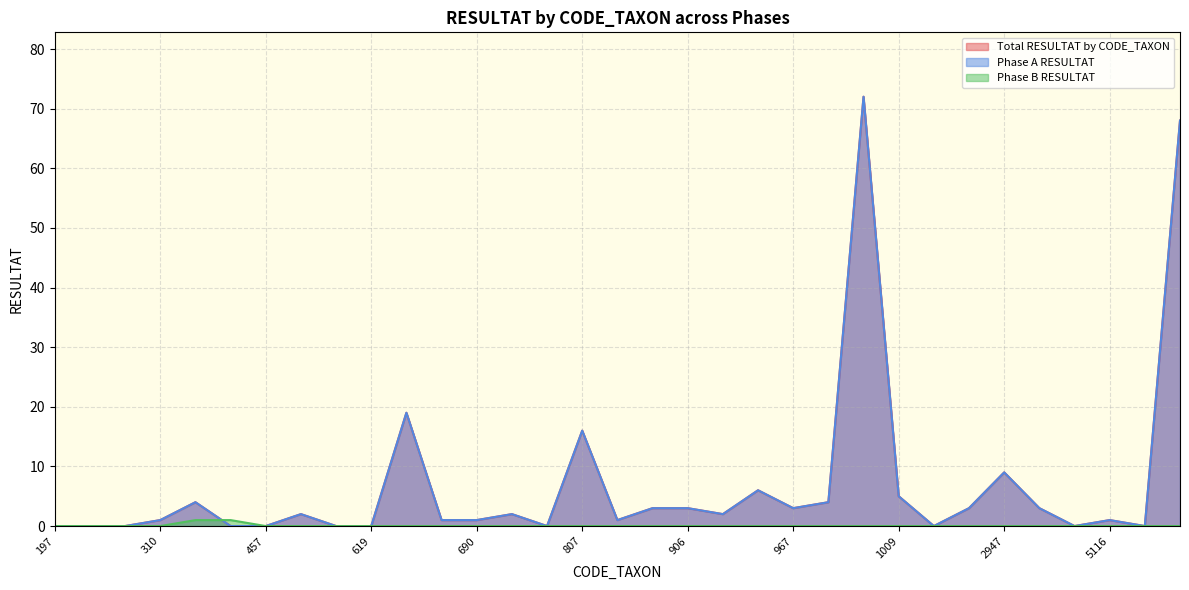

What is the difference between the highest and lowest values at 312?

3